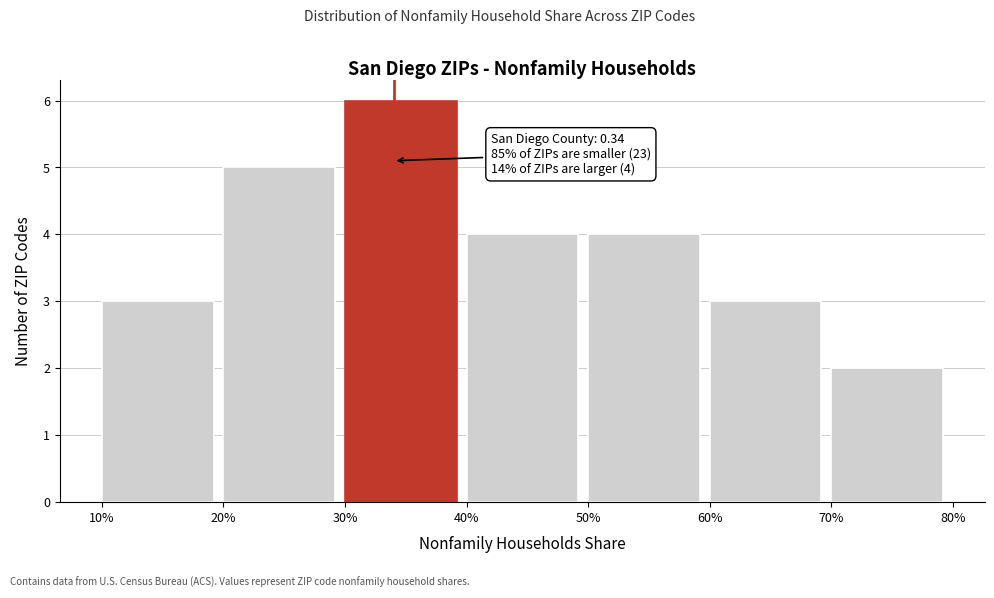

Reading left to right, extract all data points from this chart.

3	5	6	4	4	3	2